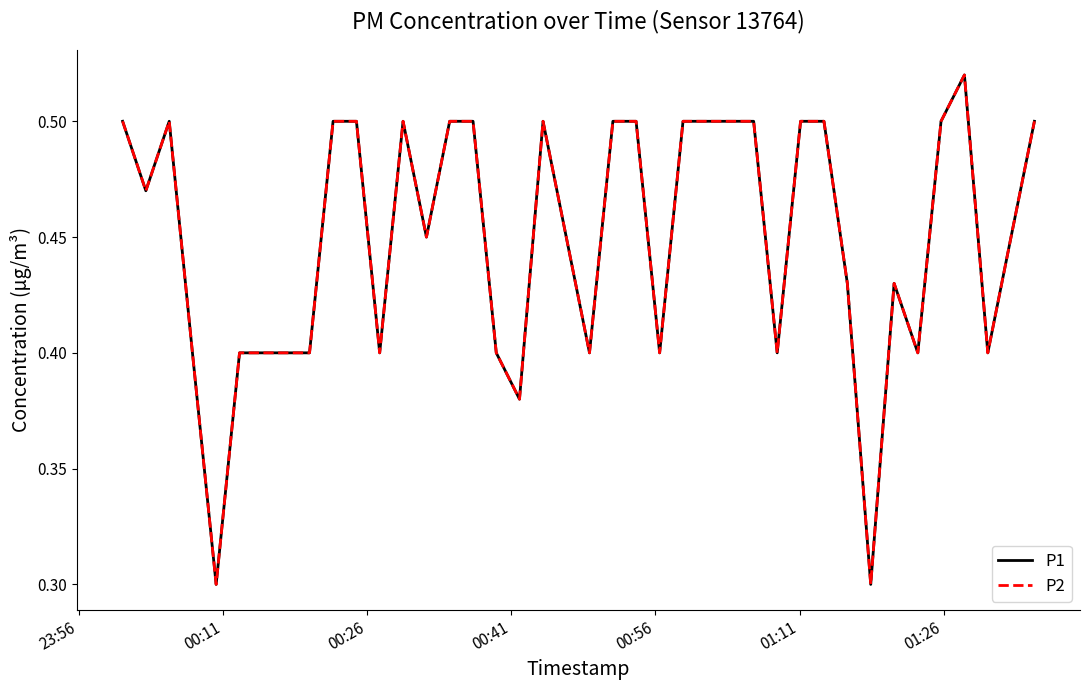

True or false: P1 and P2 cross at least once.

False